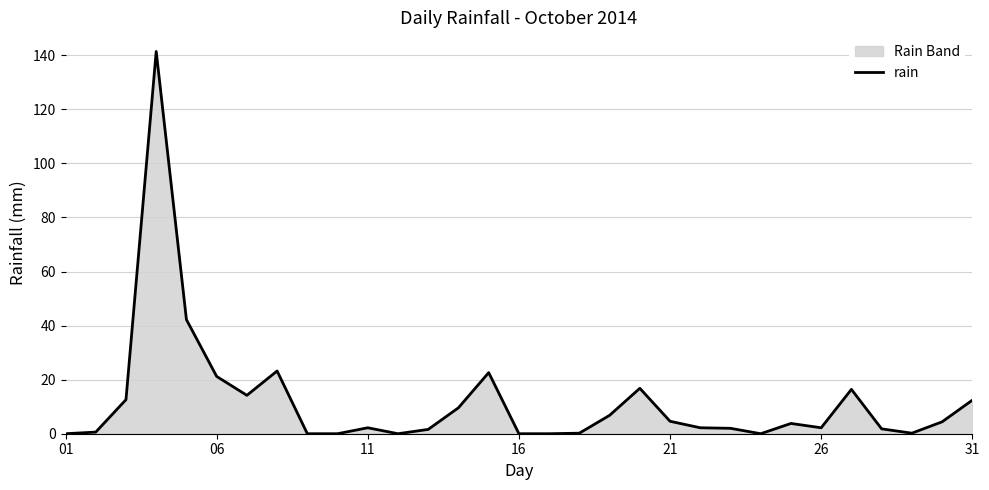

What is the change in value from 01 to 06?

+21.2